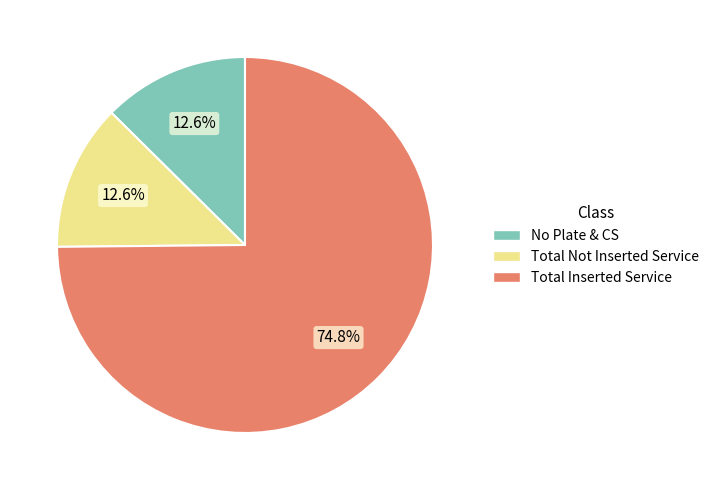

How much of the chart is everything except No Plate & CS?

87.4%